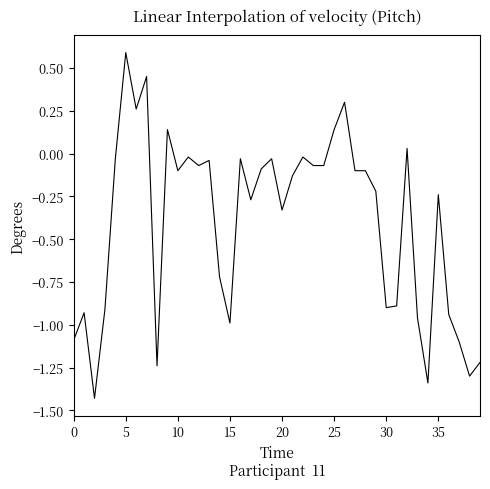

What is the difference between the maximum and minimum values?

2.0